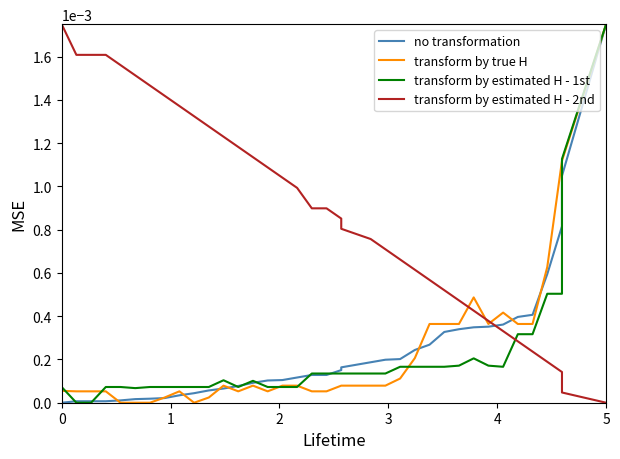

True or false: no transformation has more than 1 points higher than both neighbors.

False